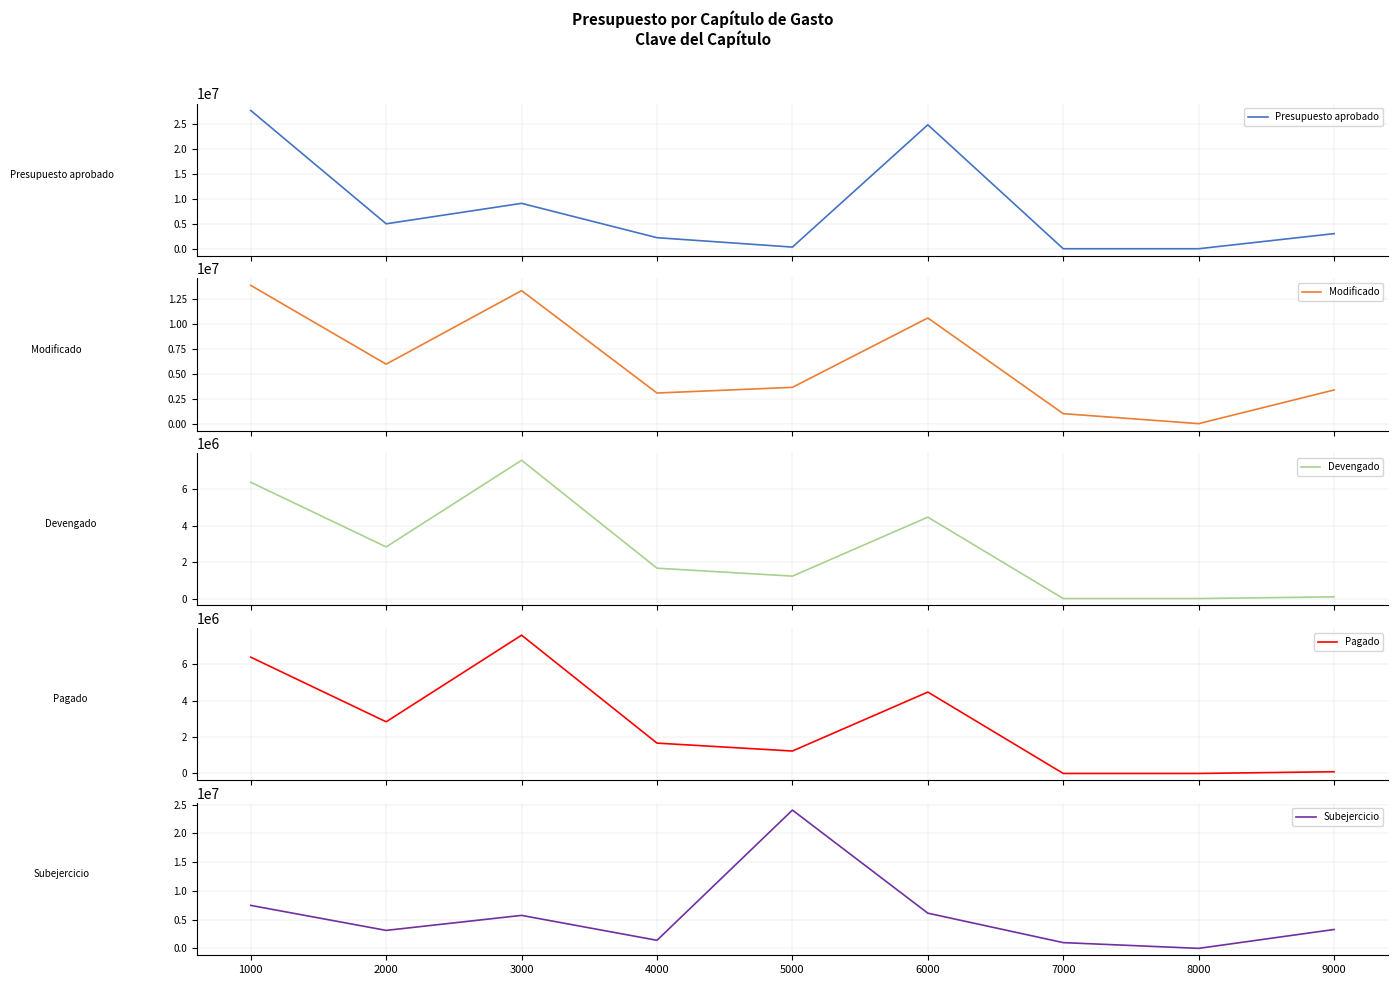

What is the total value across all series at 5000?

30505769.6